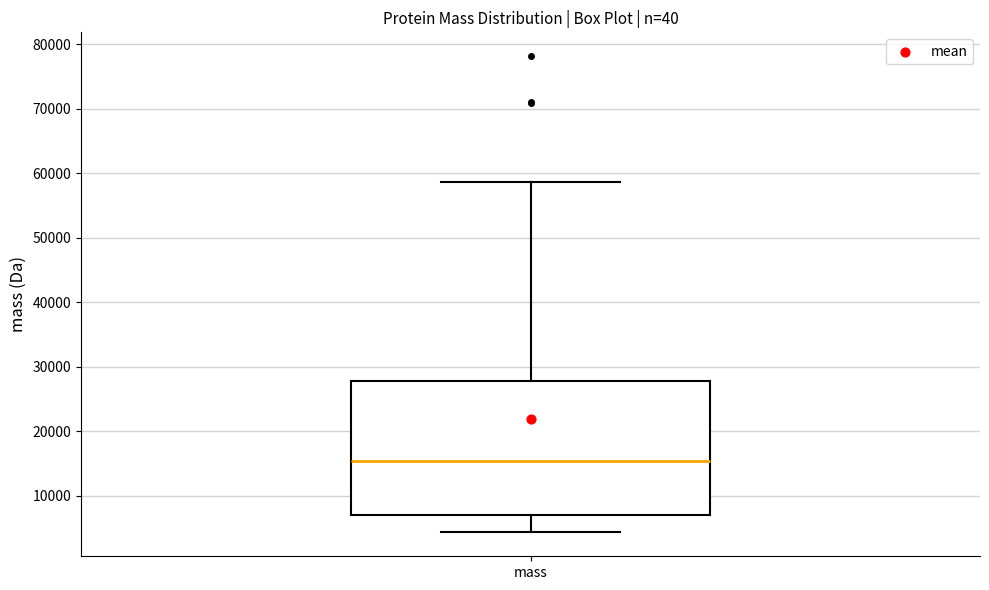

Read this box plot against the y-axis: the position of the median line, the range covered by the box, and the ends of both whiskers. The values are not printed on the chart, so give them approximately, as read against the axis.

median 15000, box 7000 to 28000, whiskers 4000 to 59000